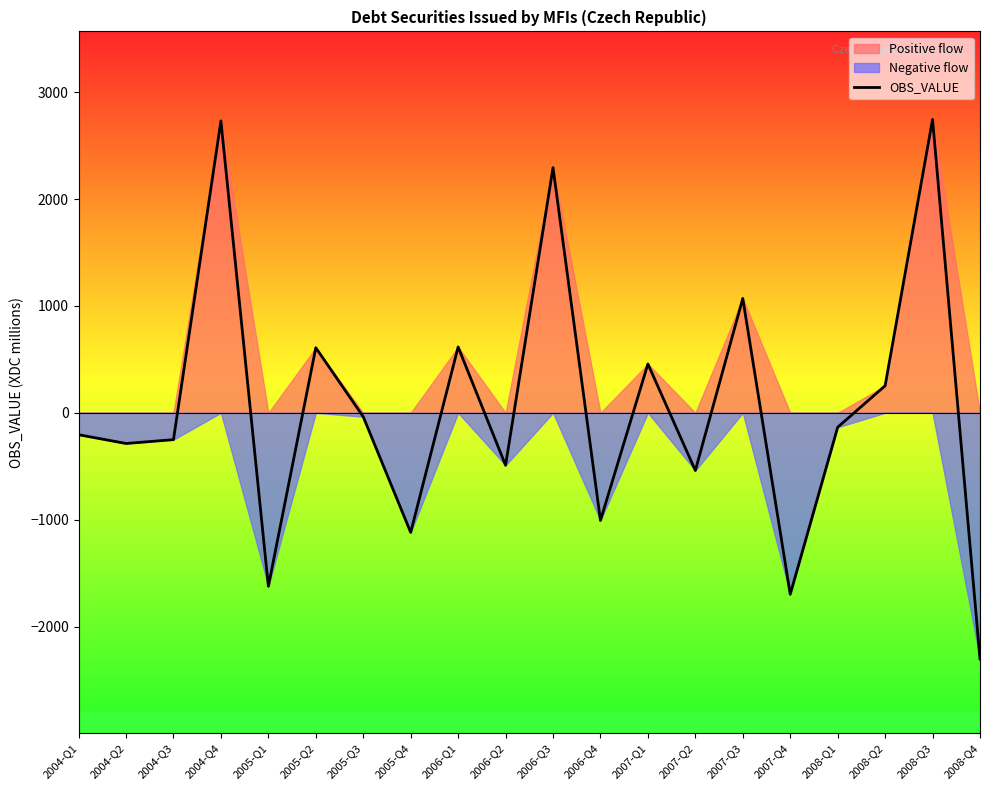

True or false: there are more than 0 points higher than both neighbors.

True